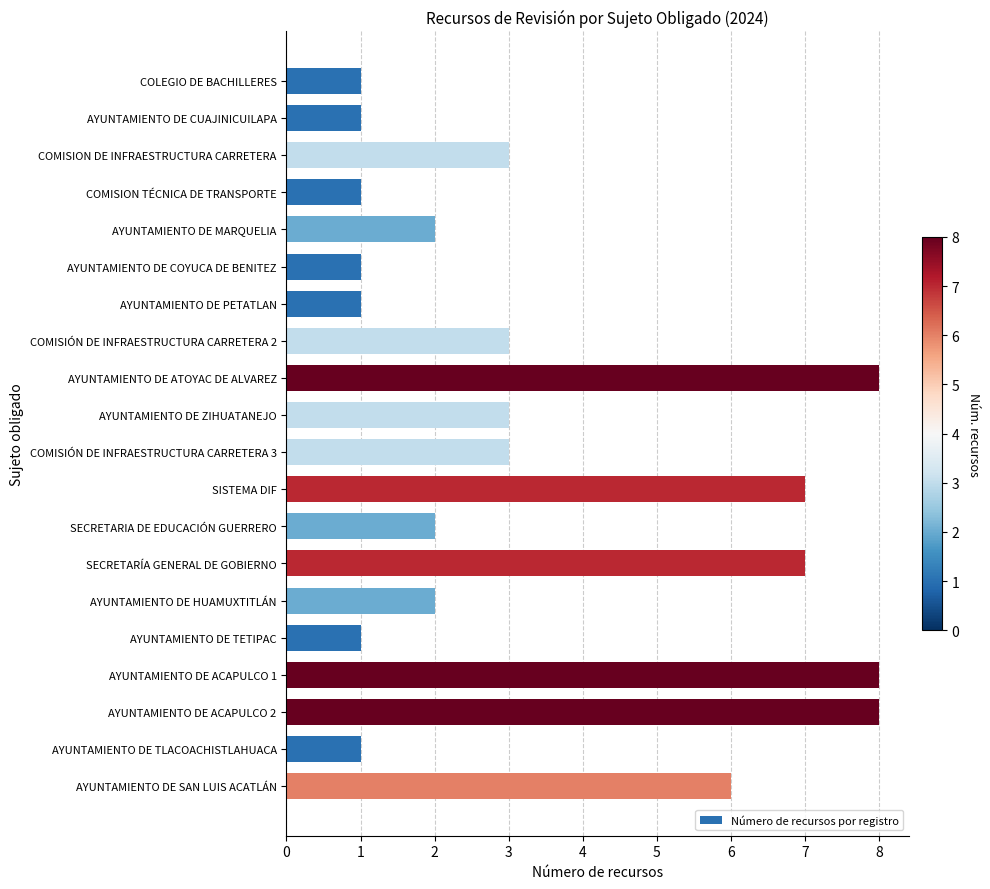

The value at COLEGIO DE BACHILLERES is 2. True or false?

False